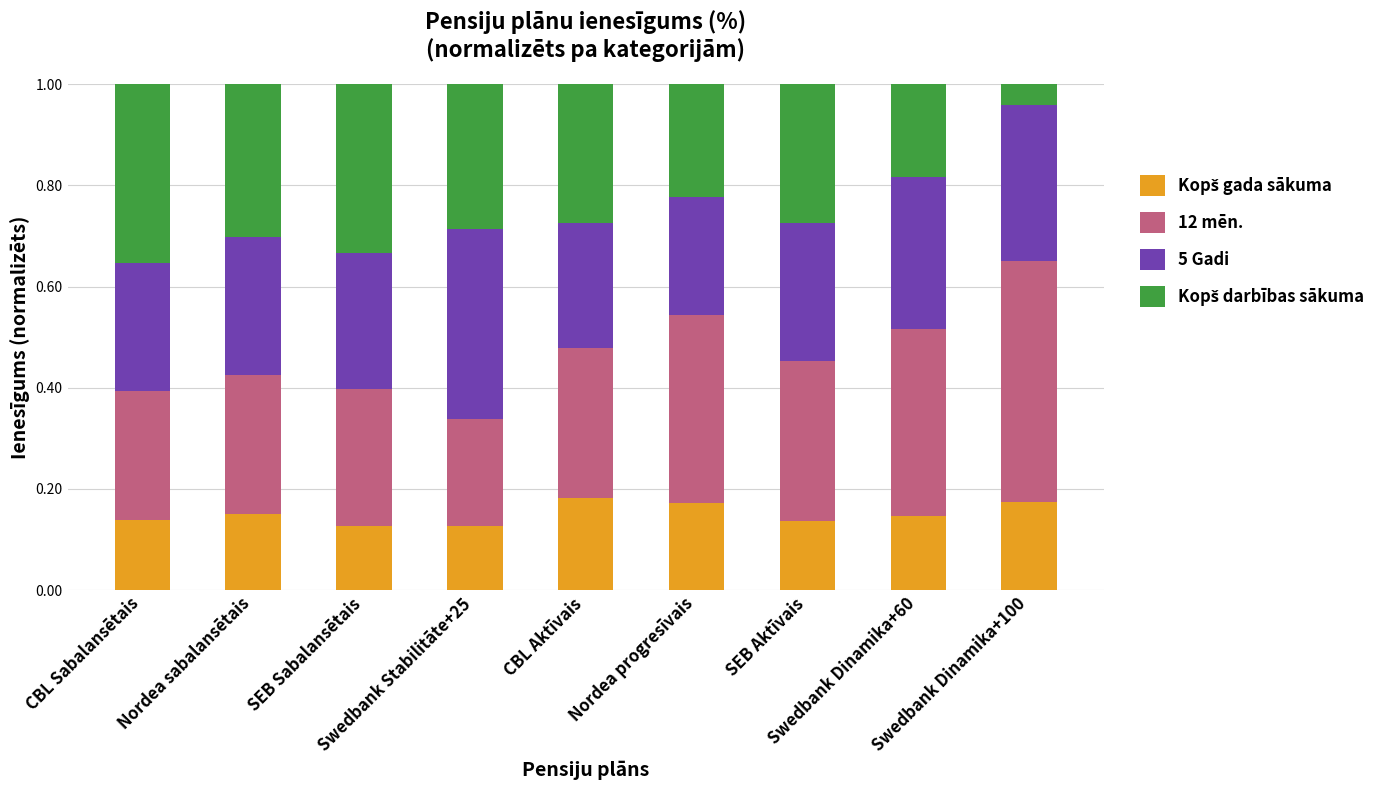

At which label is 5 Gadi closest to 0?

Nordea progresīvais